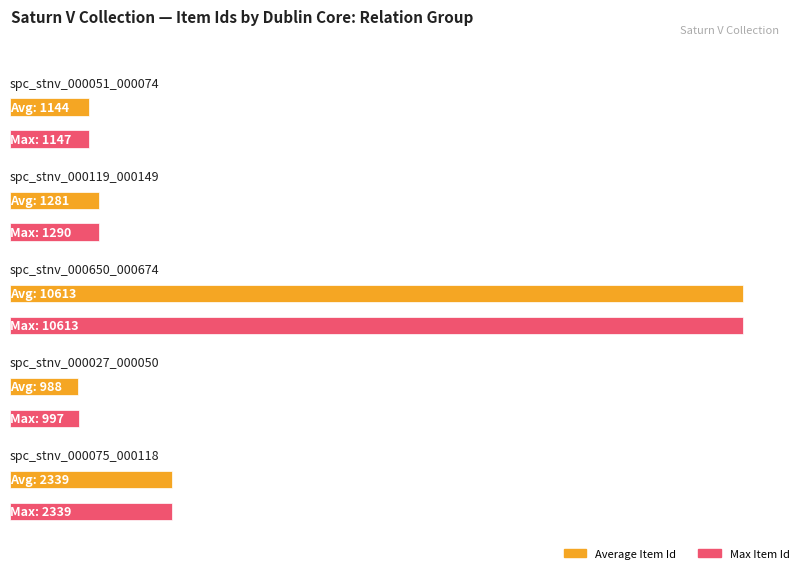

Which category has the highest value across all series?

spc_stnv_000650_000674 (10613)